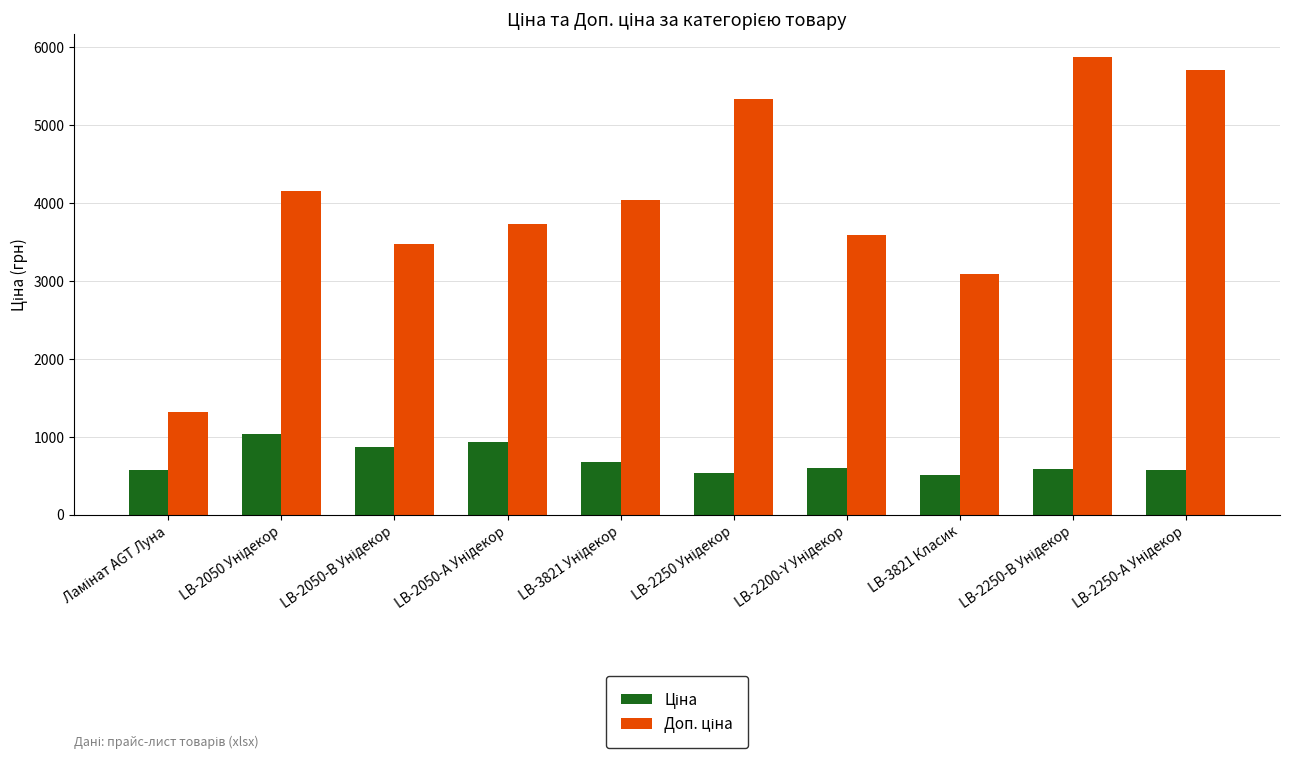

What is the maximum value shown in the chart?

5872.6